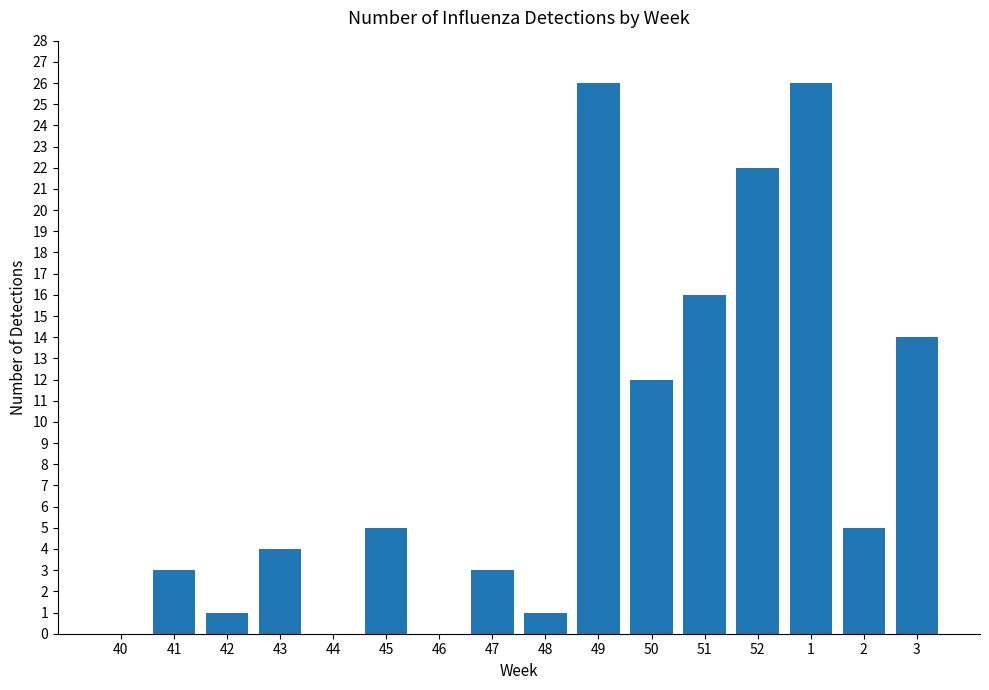

Reading left to right, extract all data points from this chart.

40=0	41=3	42=1	43=4	44=0	45=5	46=0	47=3	48=1	49=26	50=12	51=16	52=22	1=26	2=5	3=14